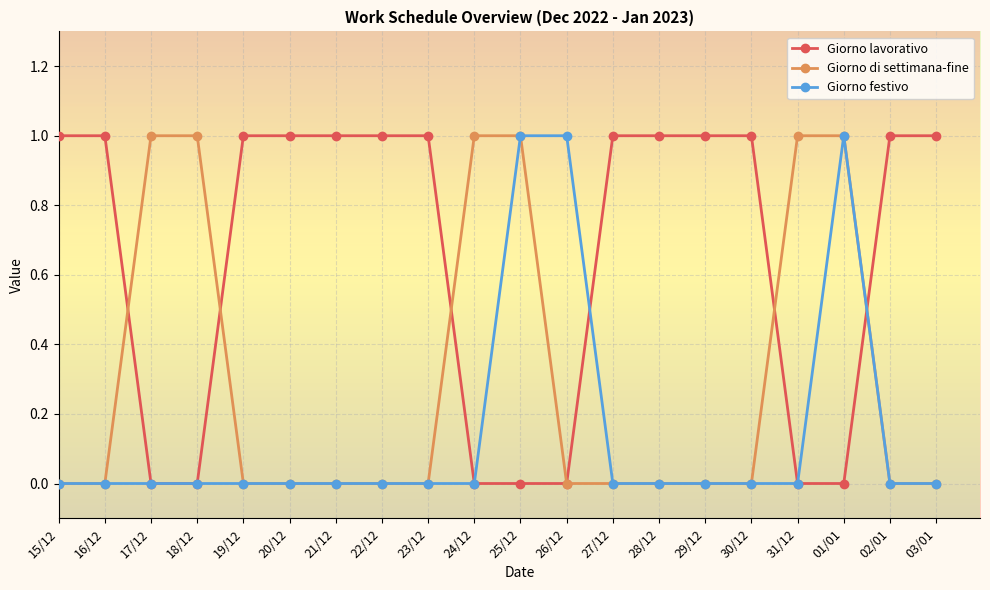

Reading left to right, list all the values displayed in this chart.

Giorno lavorativo: 1	1	0	0	1	1	1	1	1	0	0	0	1	1	1	1	0	0	1	1
Giorno di settimana-fine: 0	0	1	1	0	0	0	0	0	1	1	0	0	0	0	0	1	1	0	0
Giorno festivo: 0	0	0	0	0	0	0	0	0	0	1	1	0	0	0	0	0	1	0	0